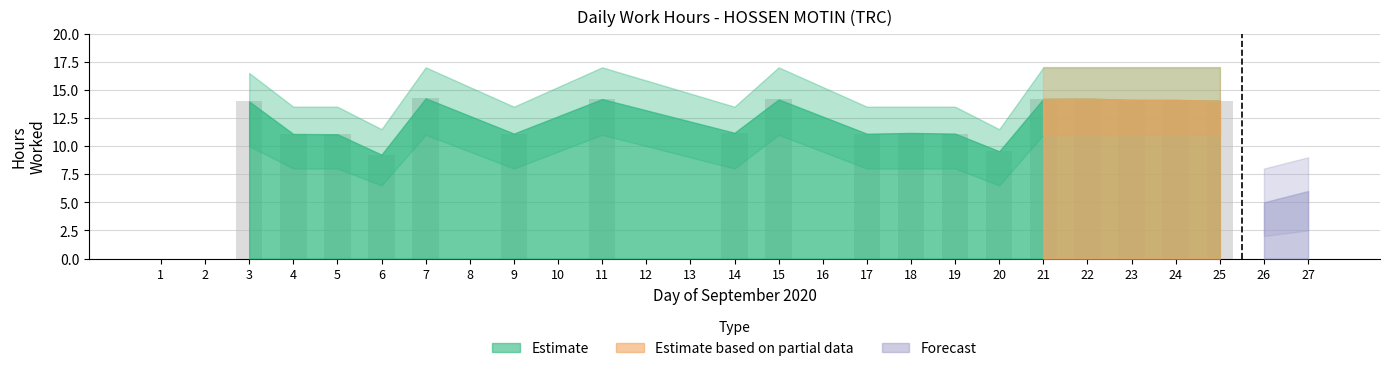

What is the sum of the values at 3 and 2?

14.0